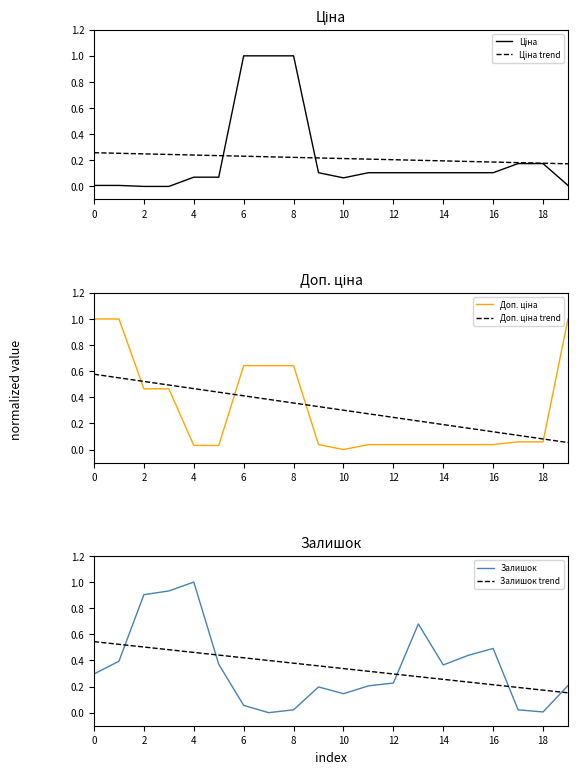

Which series has the largest range (max minus min)?

Ціна